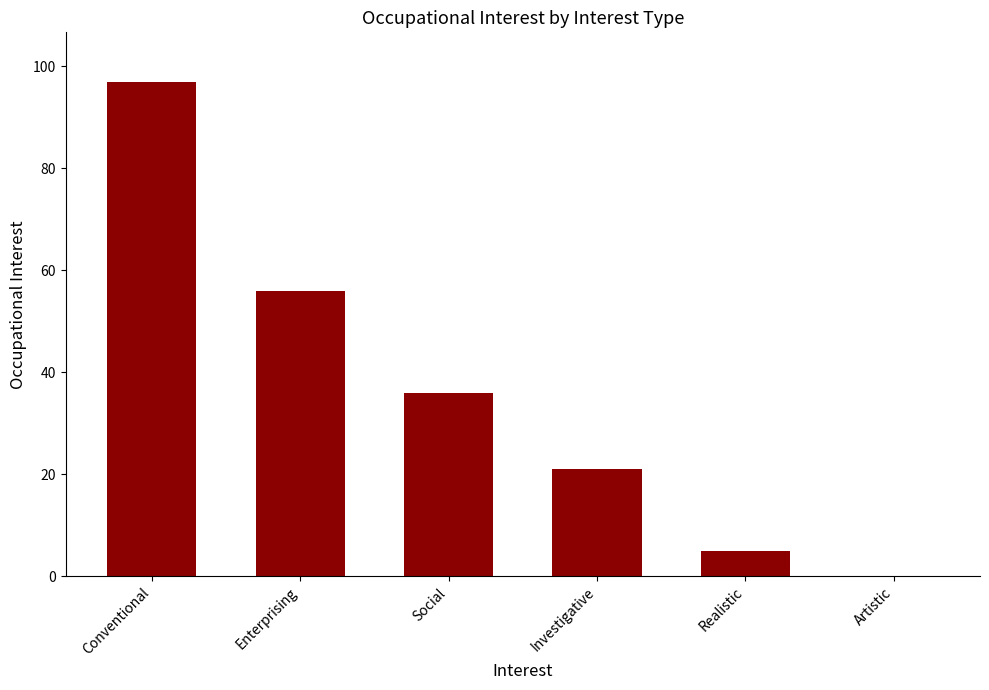

What is the sum of the values at Social and Realistic?

41